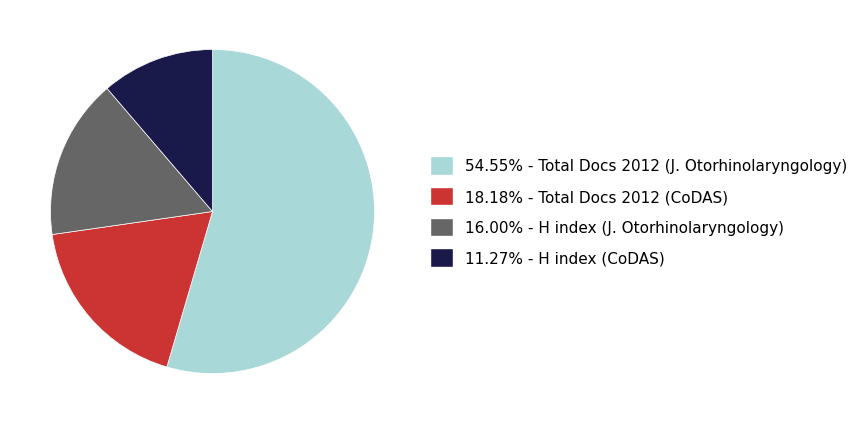

Is the sum of 54.55% - Total Docs 2012 (J. Otorhinolaryngology) and 16.00% - H index (J. Otorhinolaryngology) greater than half?

Yes